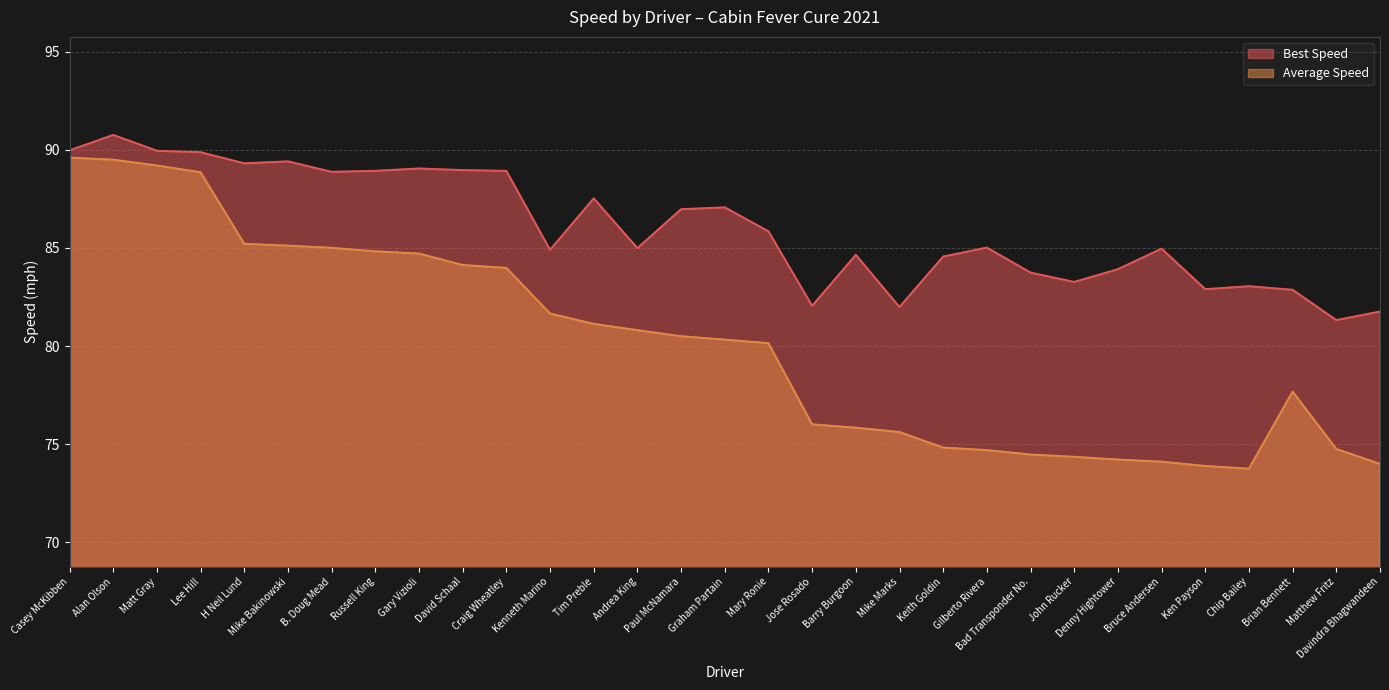

Where is the first local minimum for Average Speed?

Chip Bailey